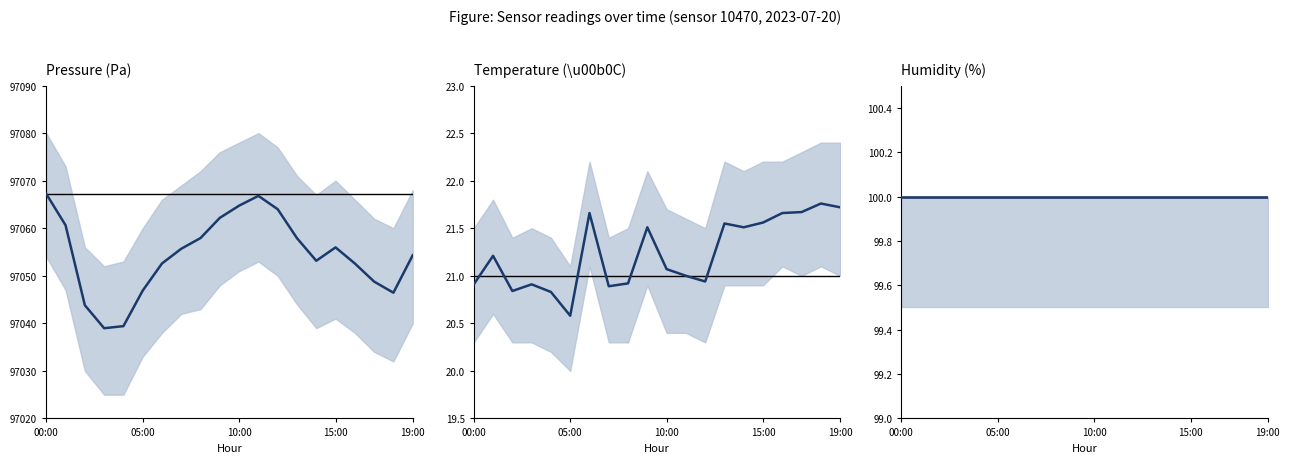

Where is Temperature (\u00b0C) nearest to the value 21?

11